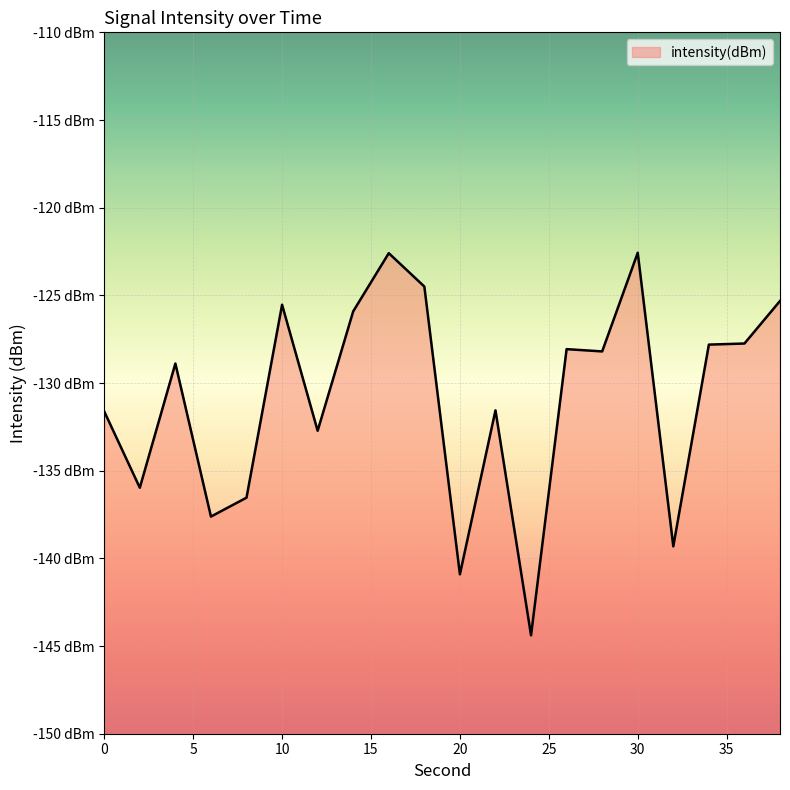

How many data points are less than -128?

12